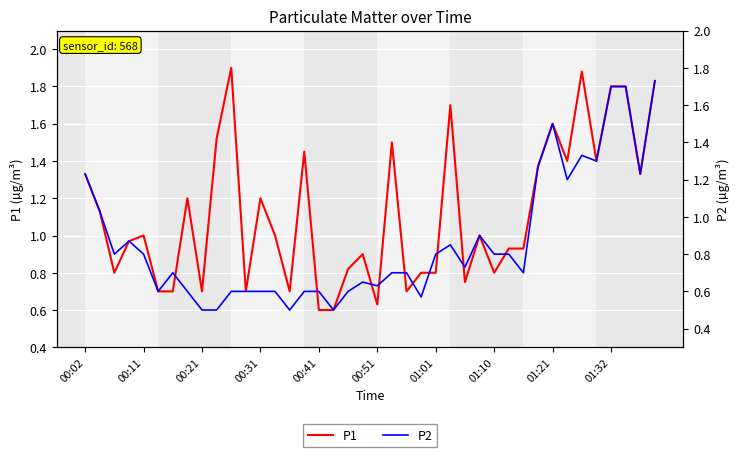

True or false: P2 has a value of 2.4 at 37.

False